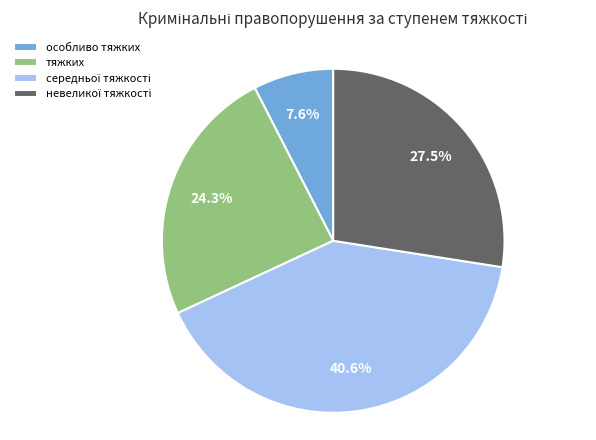

Which slice is the smallest?

особливо тяжких